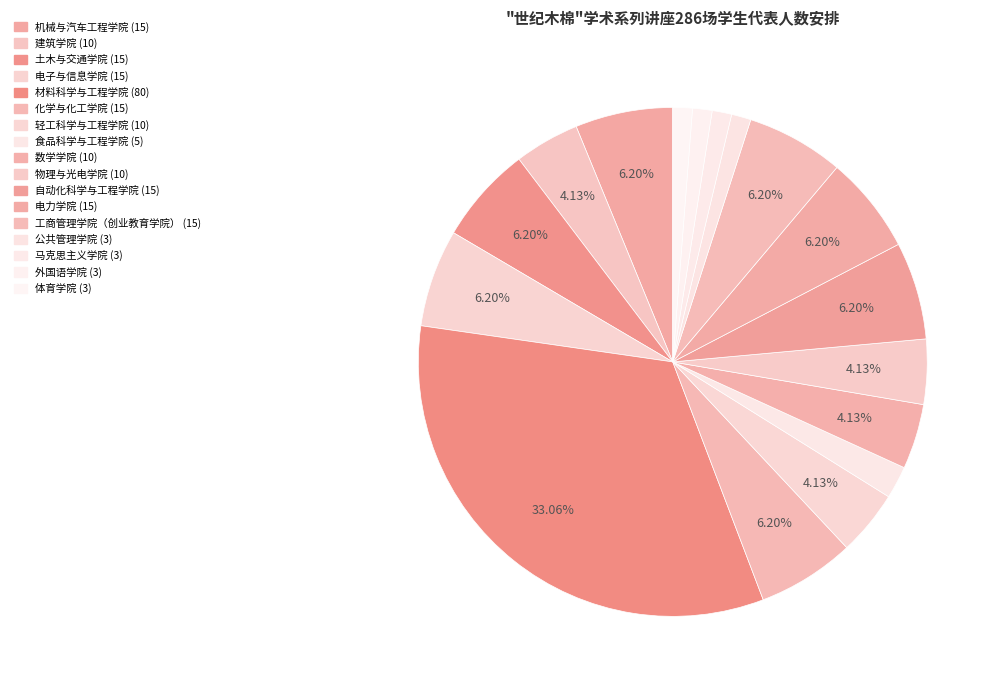

What is the total percentage of 材料科学与工程学院 and 物理与光电学院?

37.2%